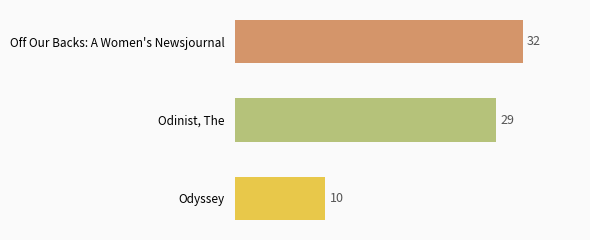

What is the average value?

24